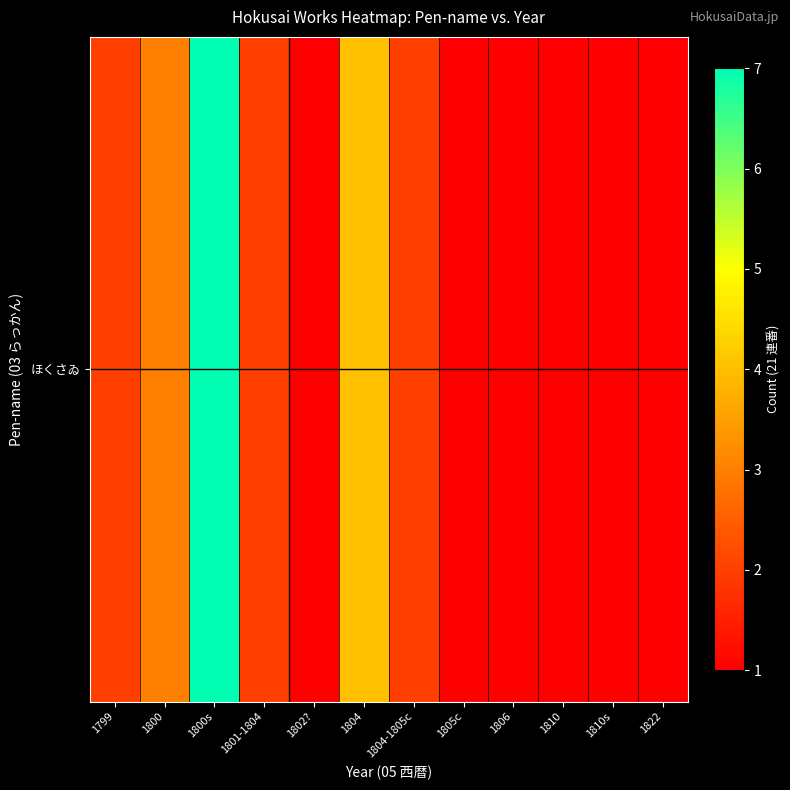

Reading left to right, what are all the values shown in this chart?

2	3	7	2	1	4	2	1	1	1	1	1